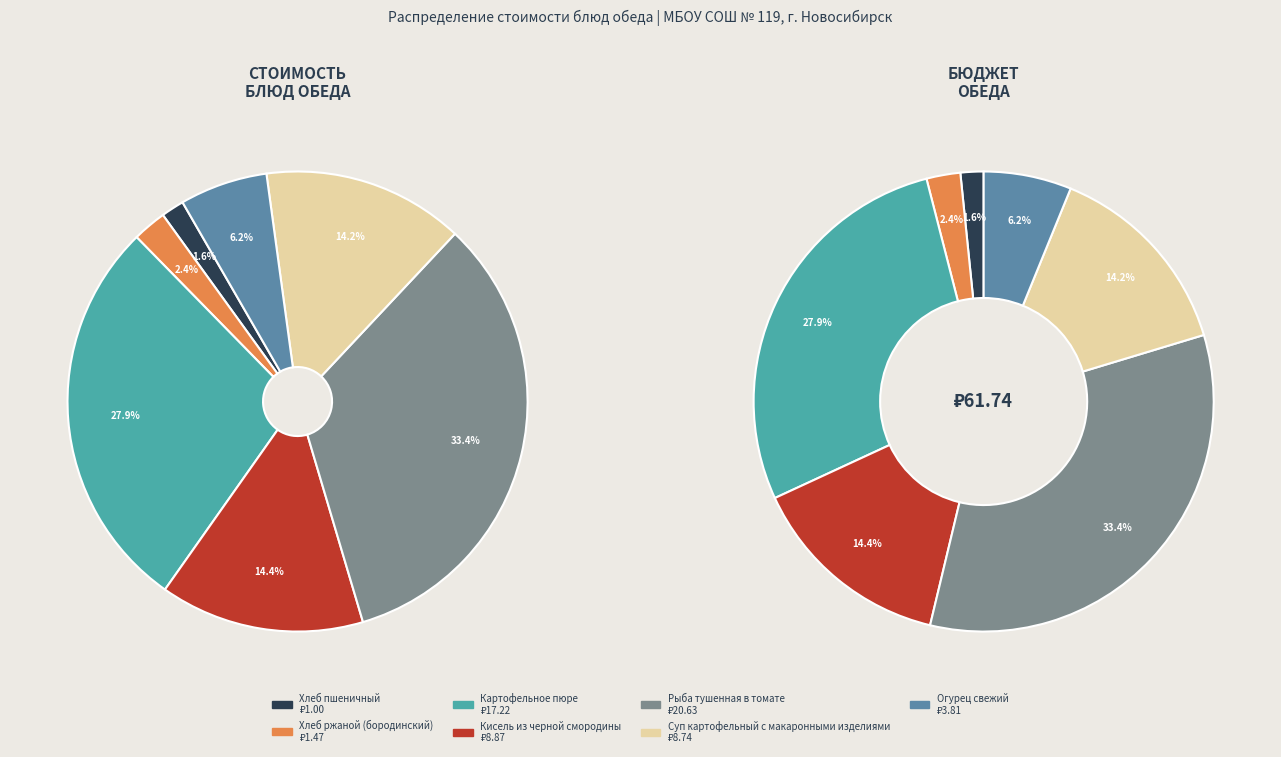

How many slices are in this pie chart?

7